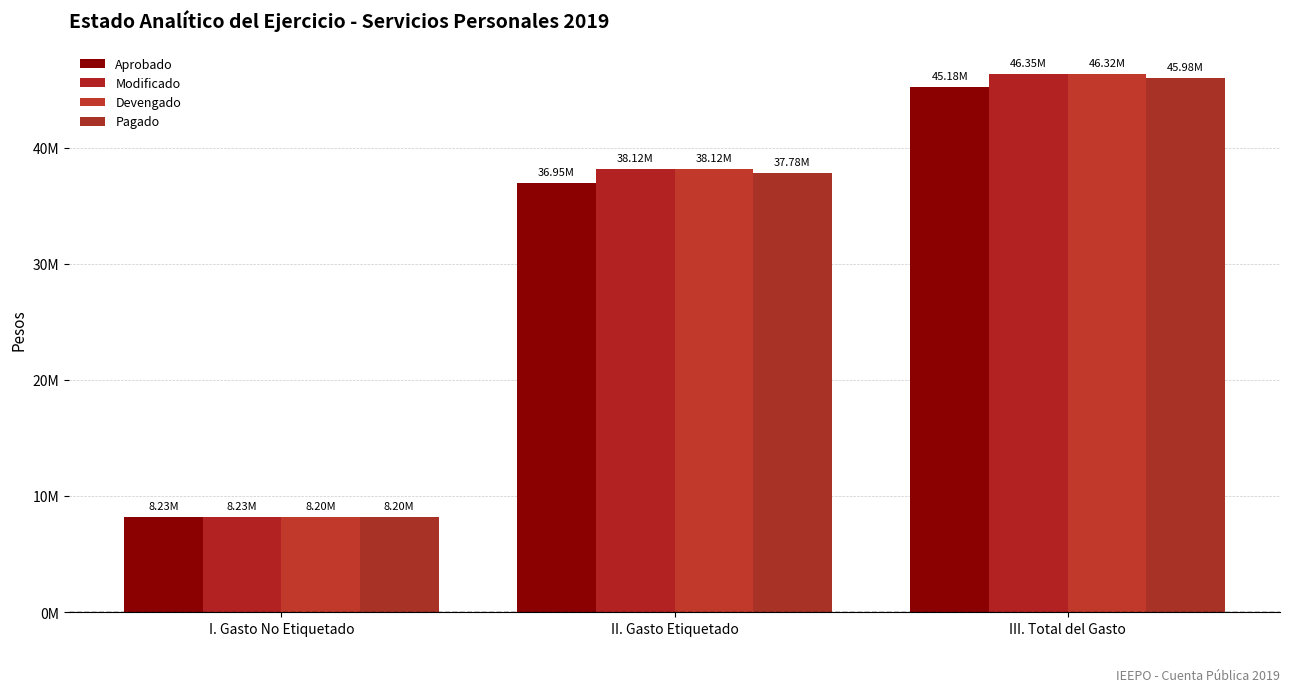

Are the bars horizontal?

No